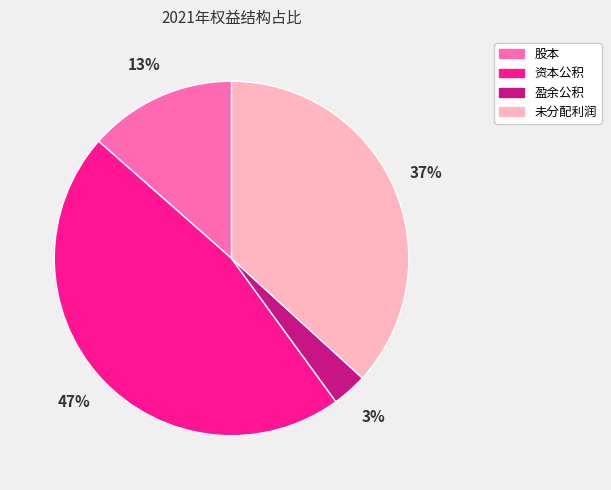

How many slices are in this pie chart?

4